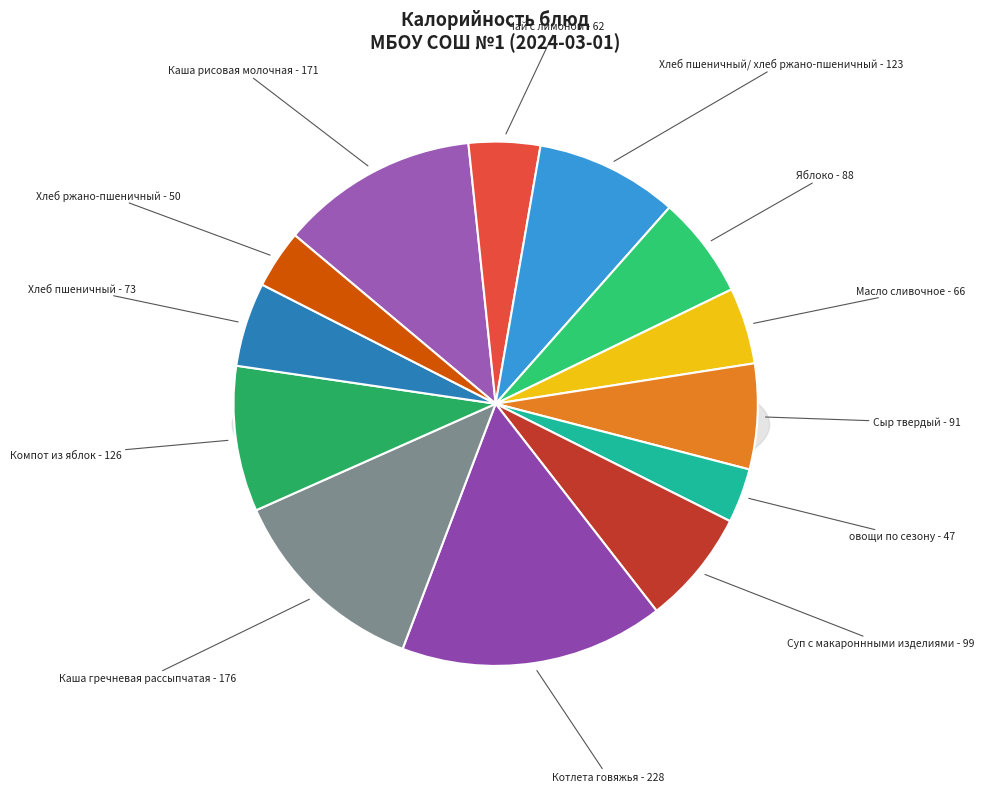

To the nearest percent, what is the combined percentage of Яблоко and Масло сливочное?

11%